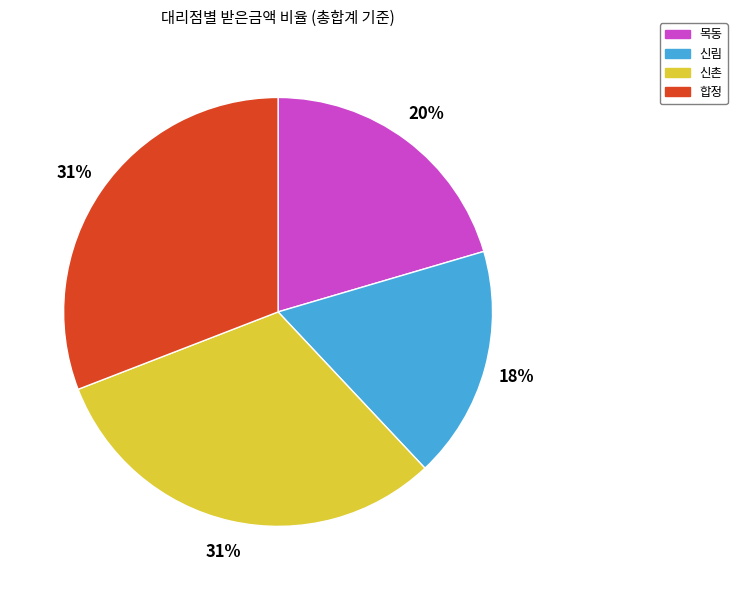

What is the ratio of the value at 합정 to the value at 신촌?

1.0